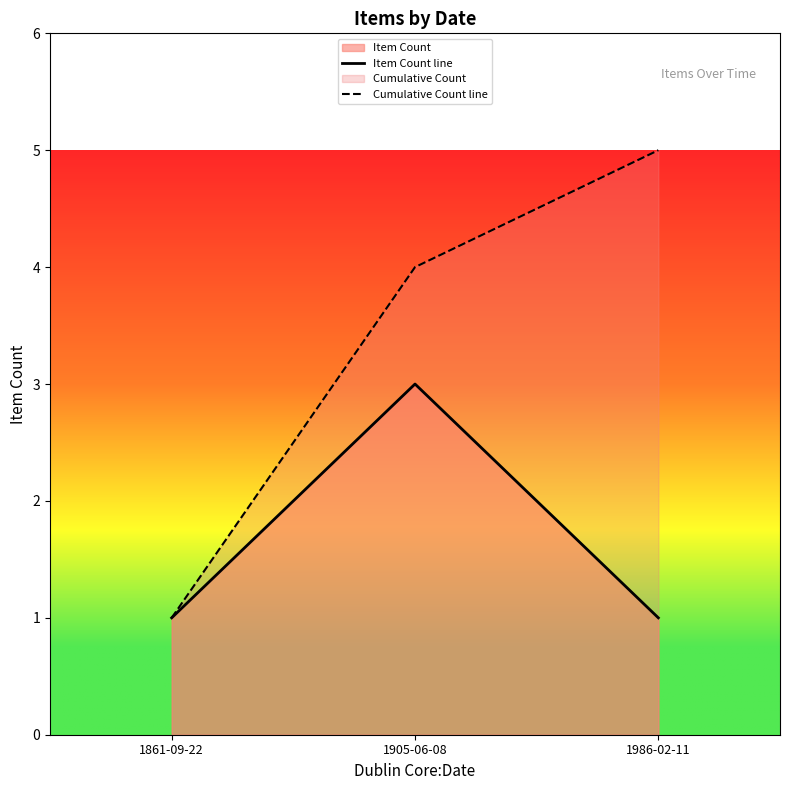

What is the sum of all Item Count line values?

5